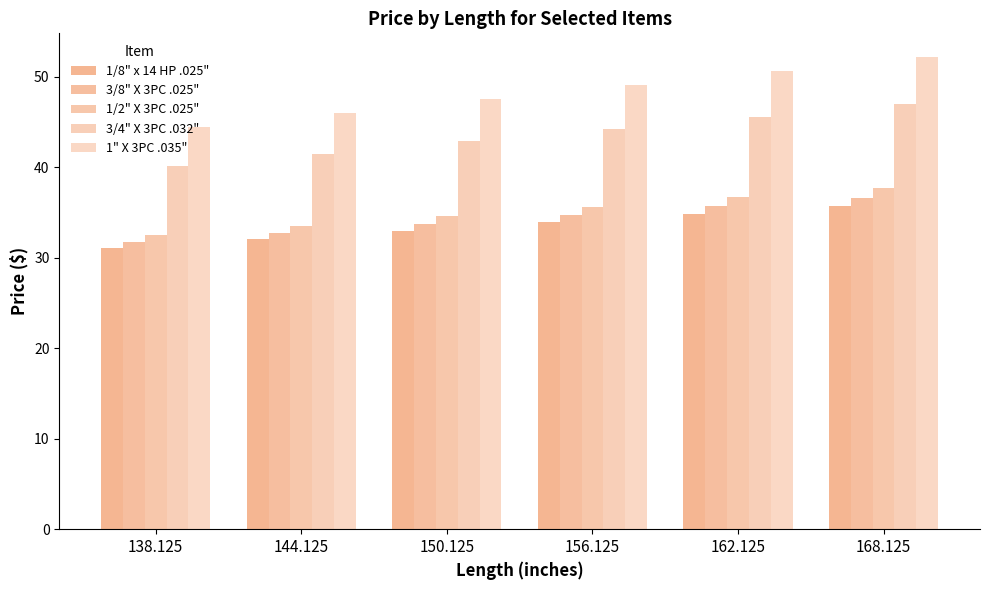

Which series has the widest spread of values?

1" X 3PC .035"